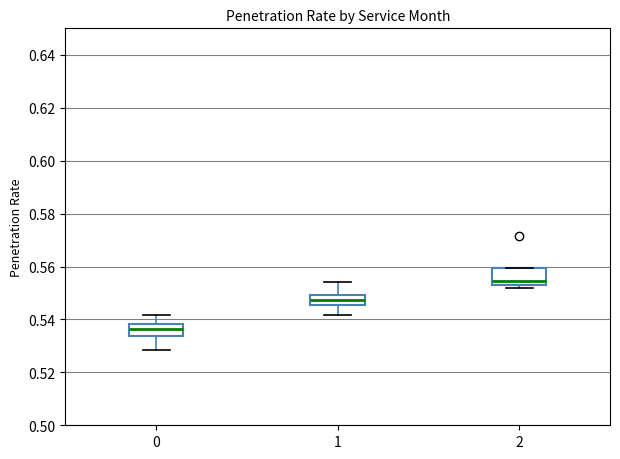

Reading left to right, read every box against the y-axis: the position of its median line, the range the box covers, and the ends of its whiskers. The values are not printed on the chart, so give them approximately, as read against the axis.

0: median 0.536, box 0.534 to 0.538, whiskers 0.528 to 0.542
1: median 0.548, box 0.546 to 0.550, whiskers 0.542 to 0.554
2: median 0.554 (just above the box's lower edge), box 0.554 to 0.560, whiskers 0.552 to 0.560